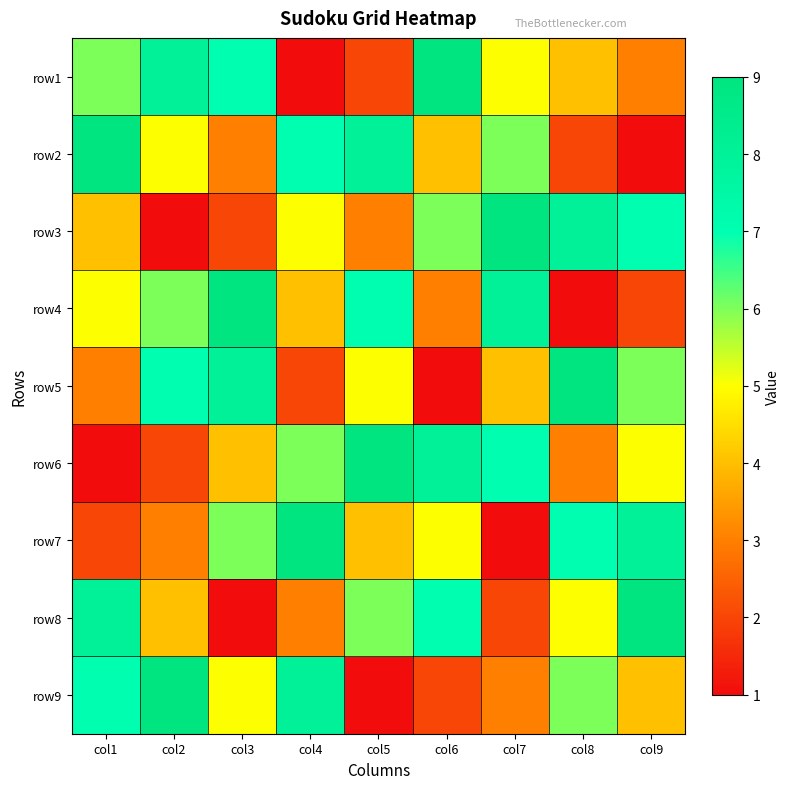

At how many categories does at least one series exceed 4?

9